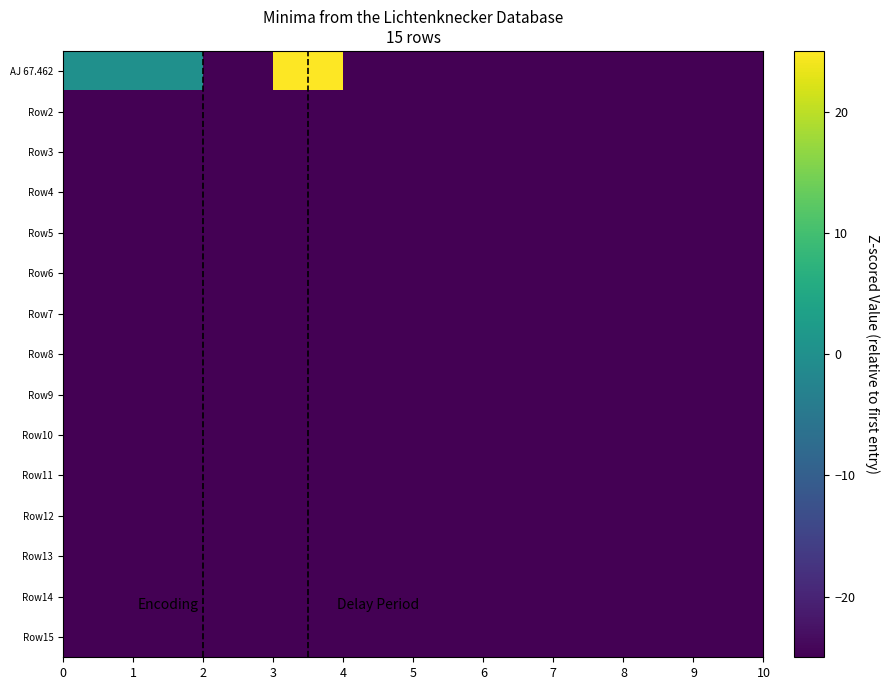

Which series has the largest total across all categories?

AJ 67.462